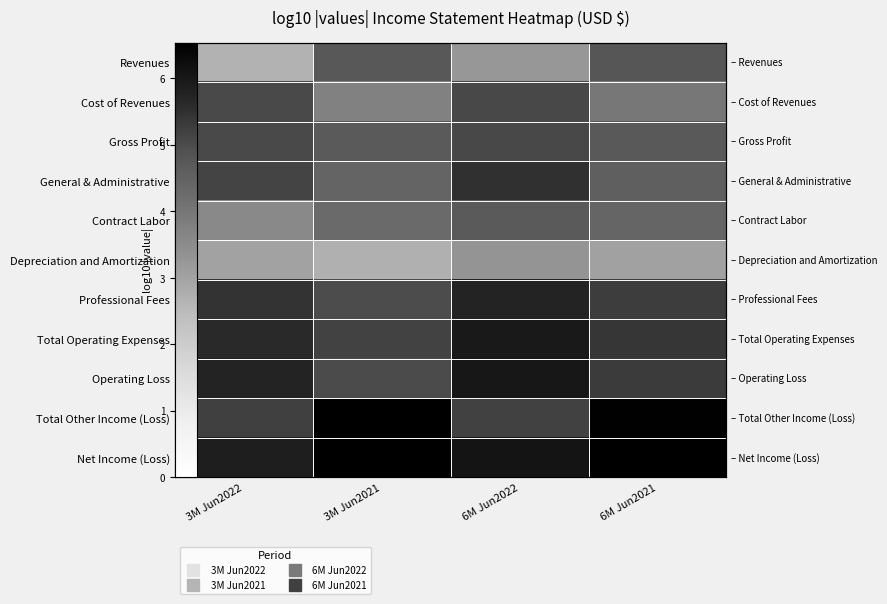

How many distinct data groups are displayed?

11